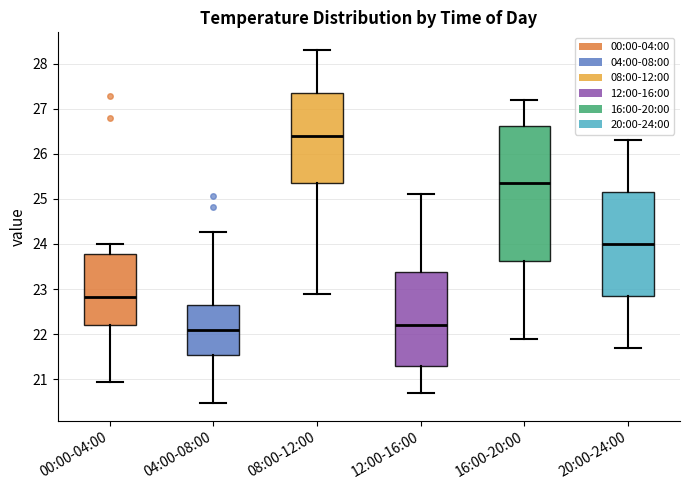

Which box's median line is the lowest?

04:00-08:00